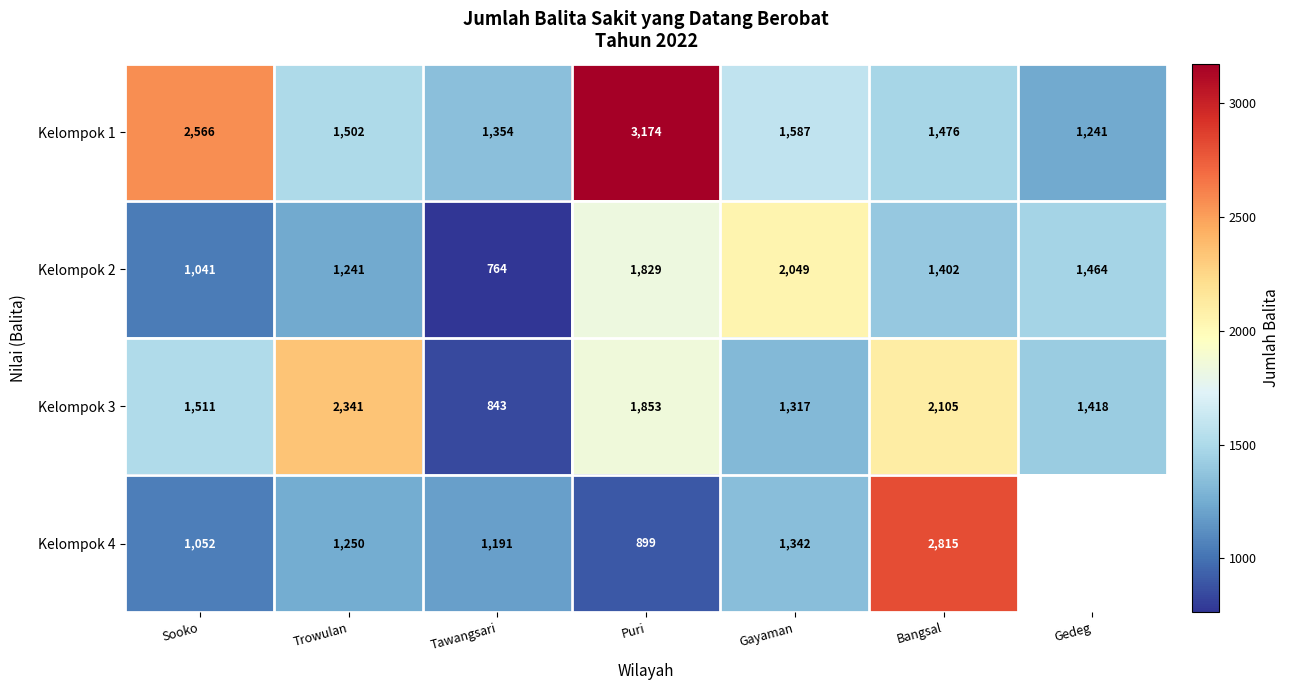

Is it true that Kelompok 2 equals 526.7 at Bangsal?

False